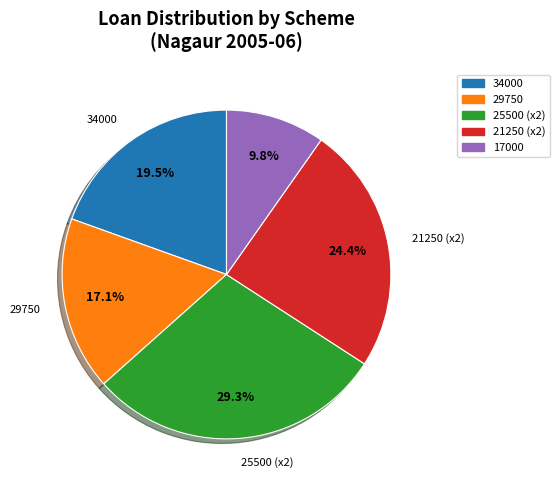

Is the sum of 17000 and 34000 greater than half?

No